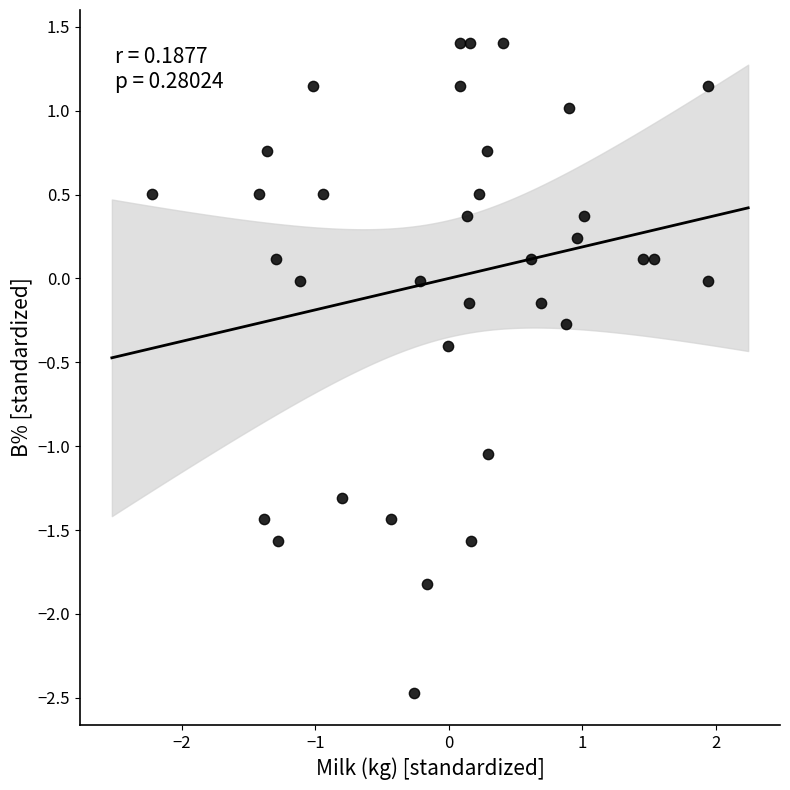

What is the range of X values (max minus min)?

4.2